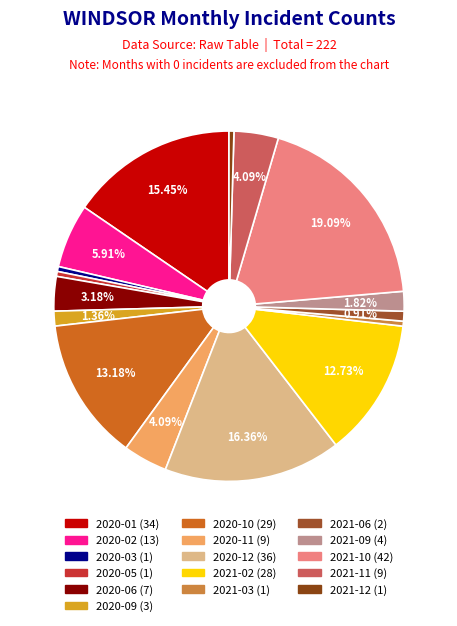

Count the number of slices in the pie.

16